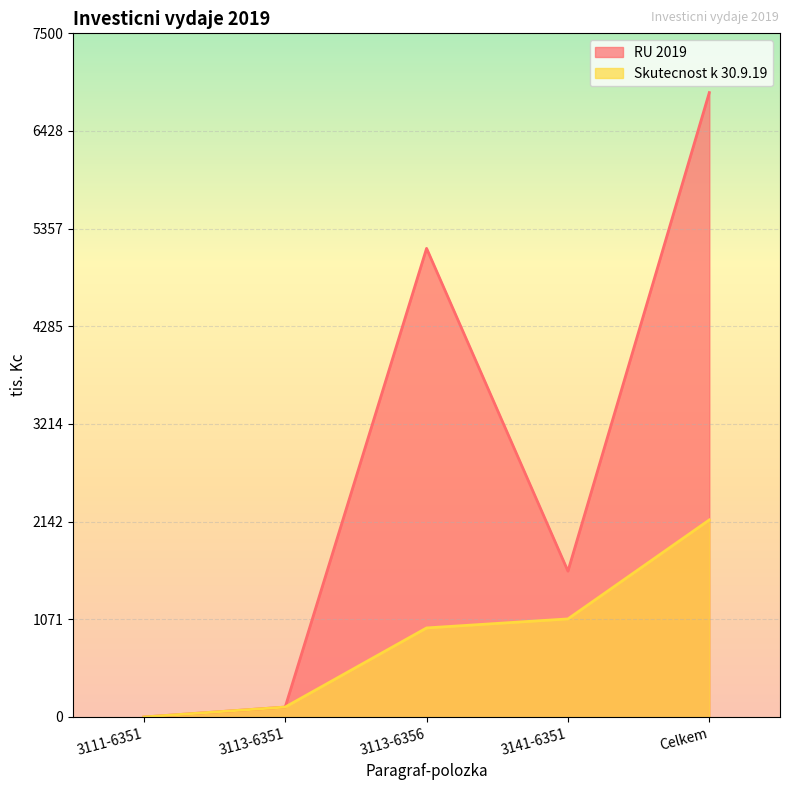

Rank the series by their maximum value, from highest to lowest.

RU 2019, Skutecnost k 30.9.19